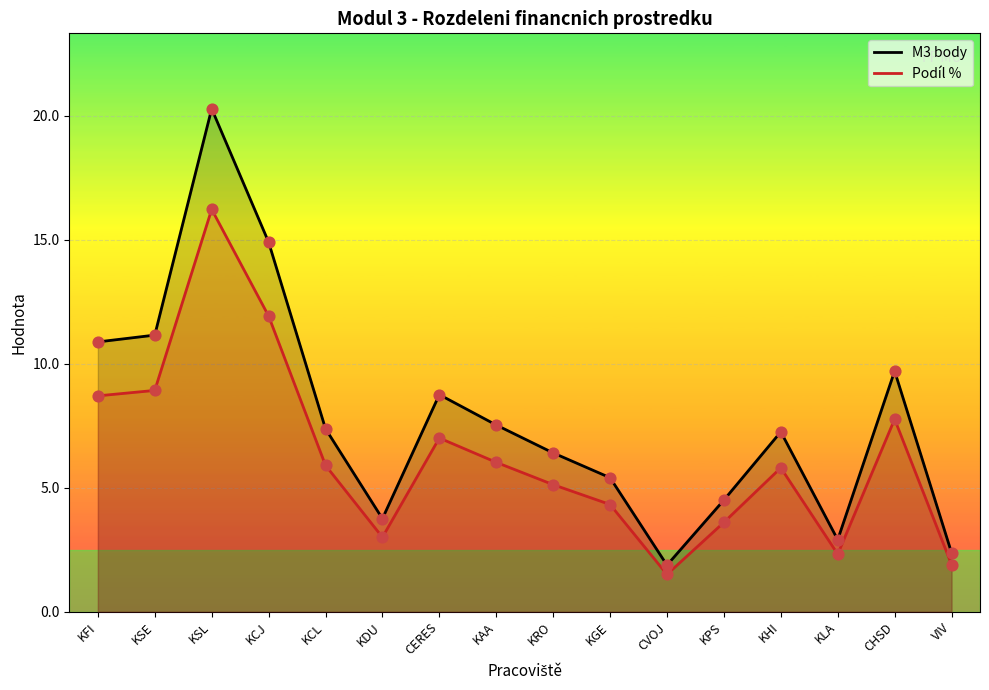

Which series contains the highest Y value?

M3 body